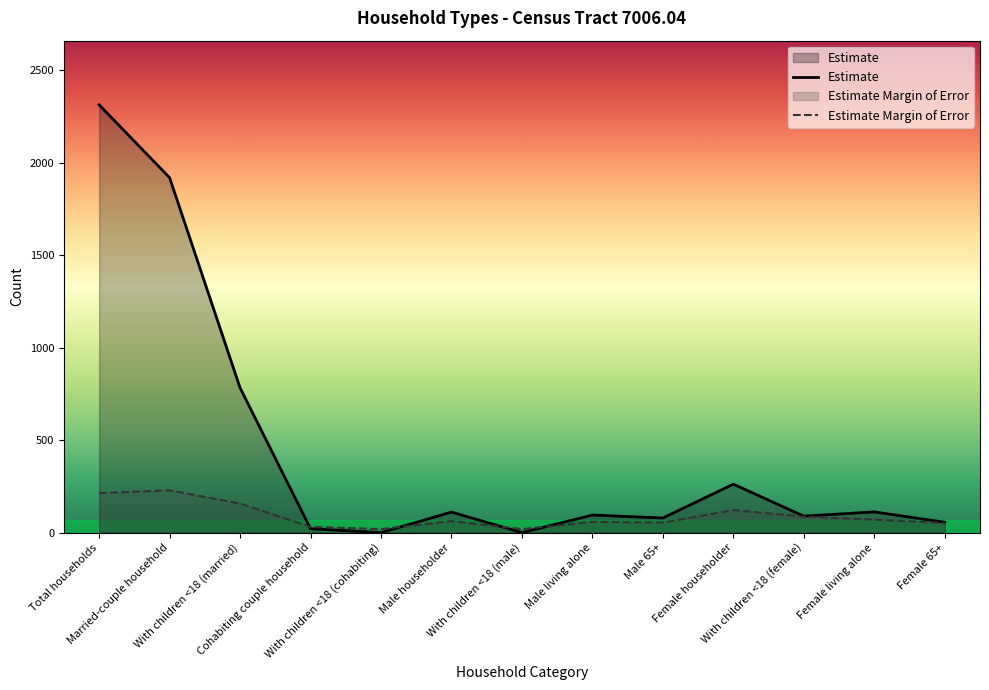

The value of Estimate Margin of Error at With children <18 (male) is 19. True or false?

True